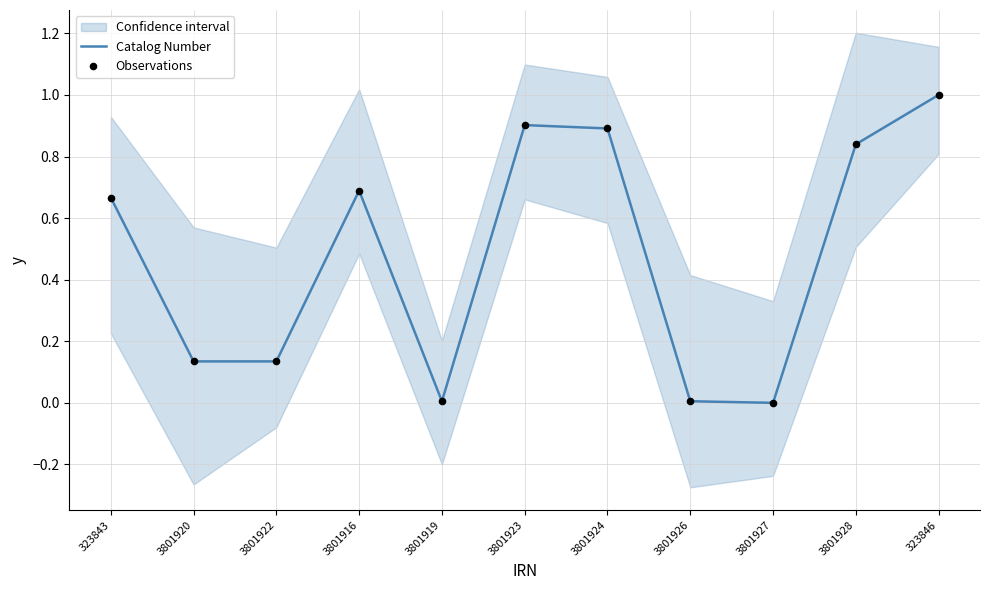

What is the total value across all series at 3801923?

1.8